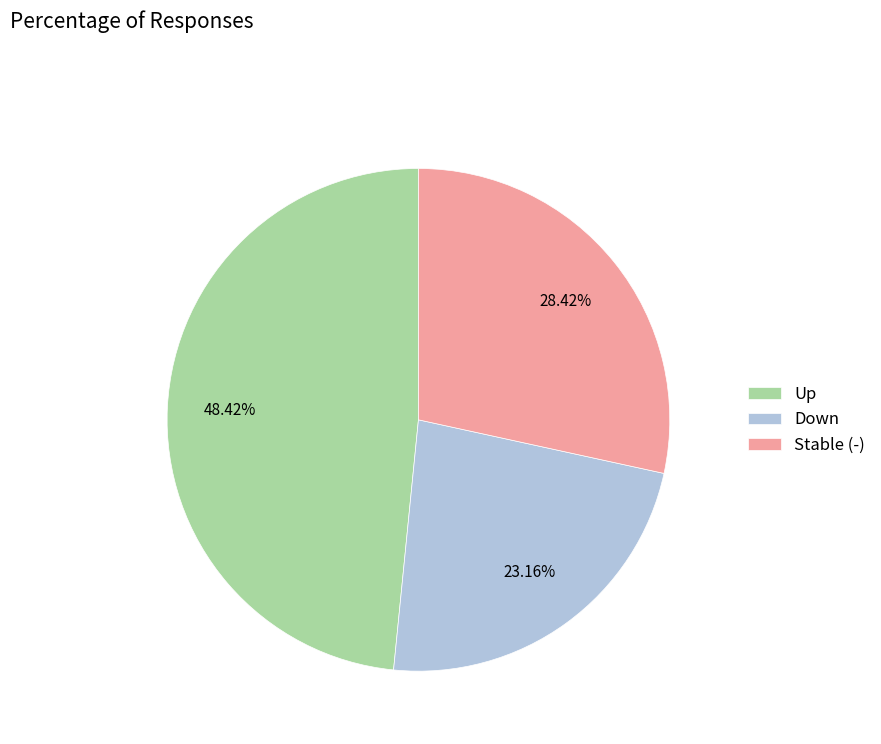

Combined, do Down and Stable (-) account for over 50%?

Yes